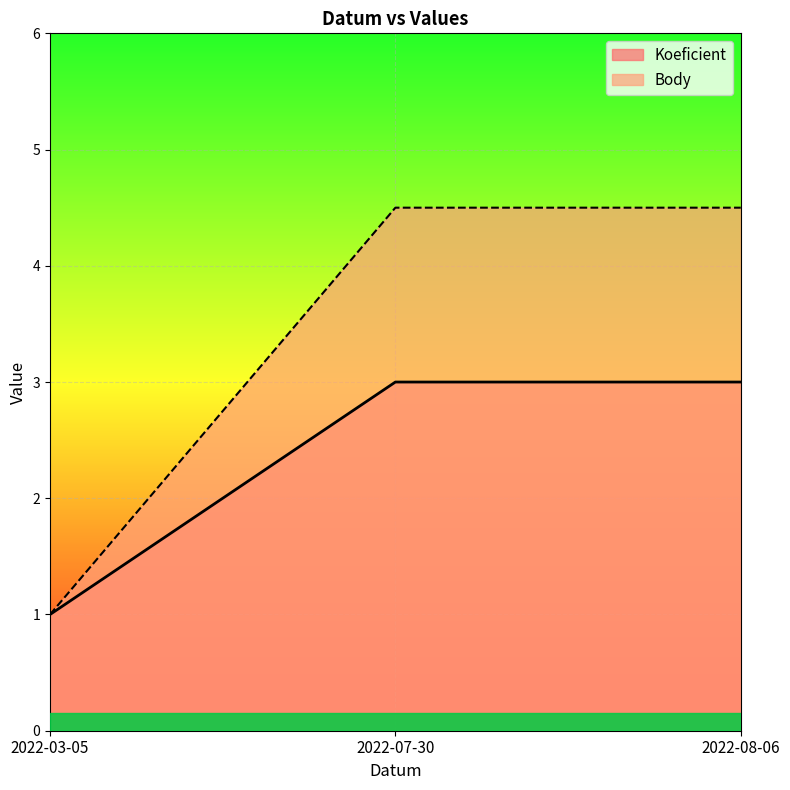

True or false: Koeficient has a value of 1.5 at 2022-08-06.

False